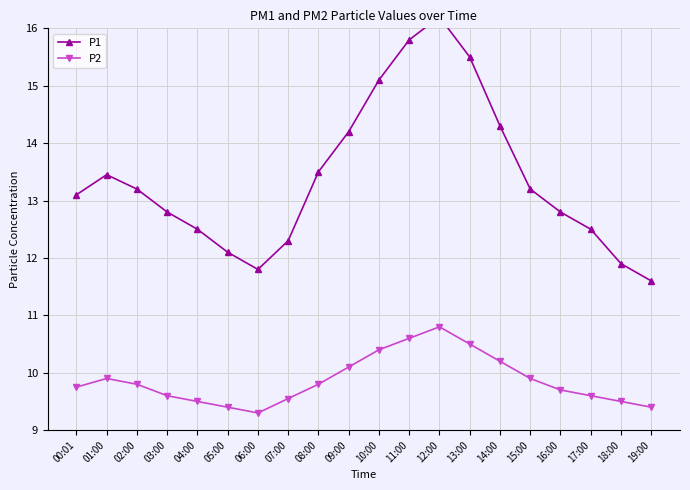

Is the value of P2 at 05:00 greater than the value of P1 at 12:00?

No